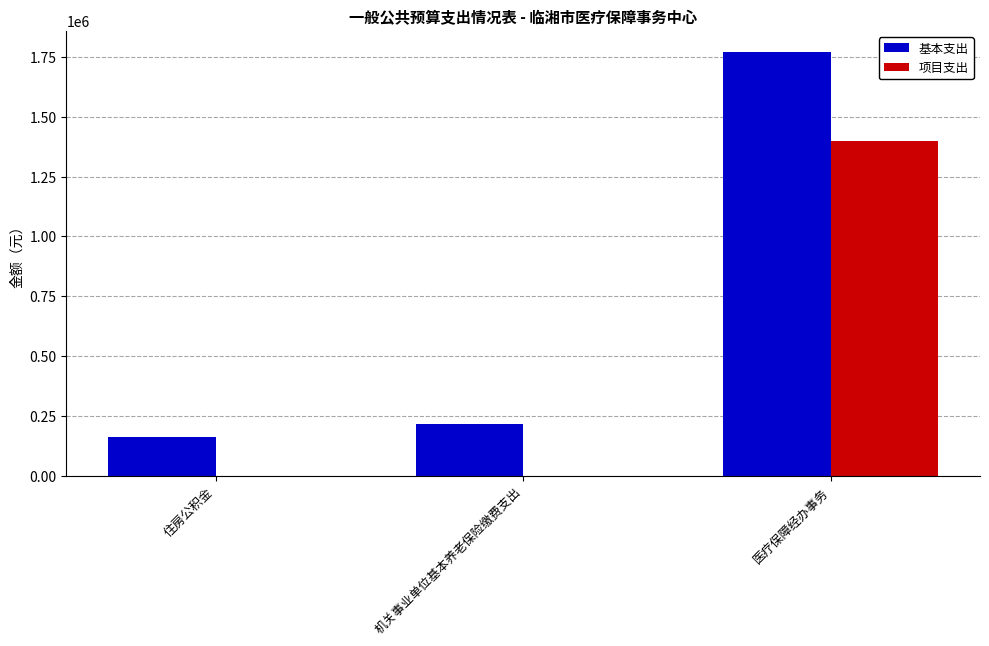

Which series changed the most between 机关事业单位基本养老保险缴费支出 and 医疗保障经办事务?

基本支出